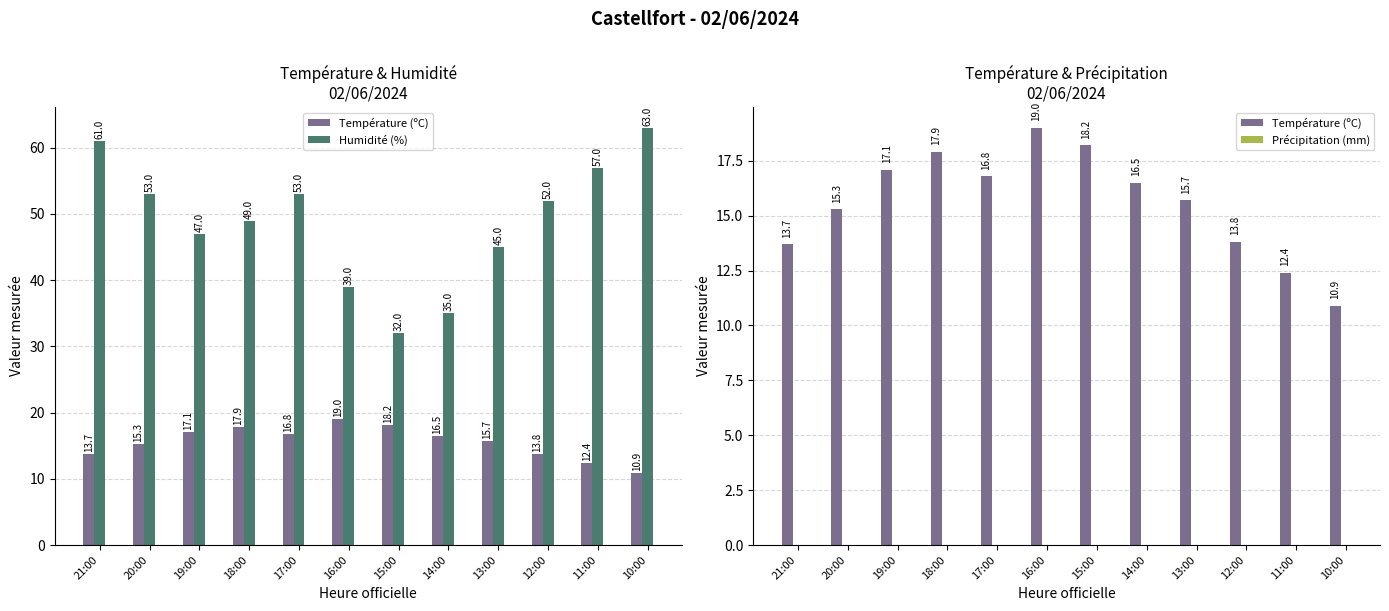

Is the value of Humidité (%) at 13:00 greater than the value of Température (ºC) at 17:00?

Yes